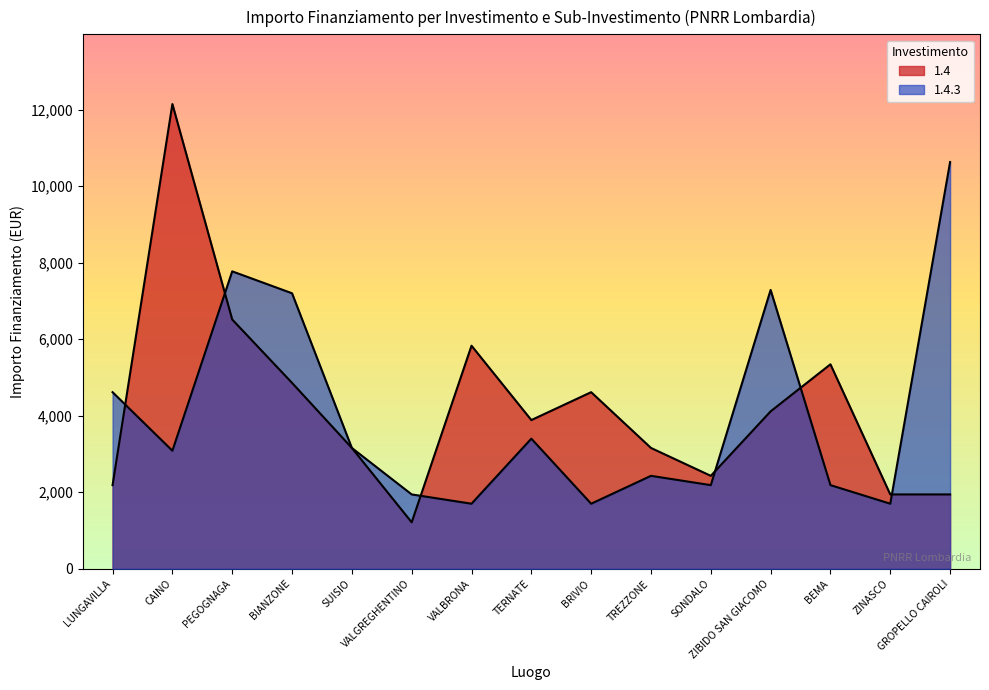

How many intersections are there between 1.4.3 and 1.4?

6